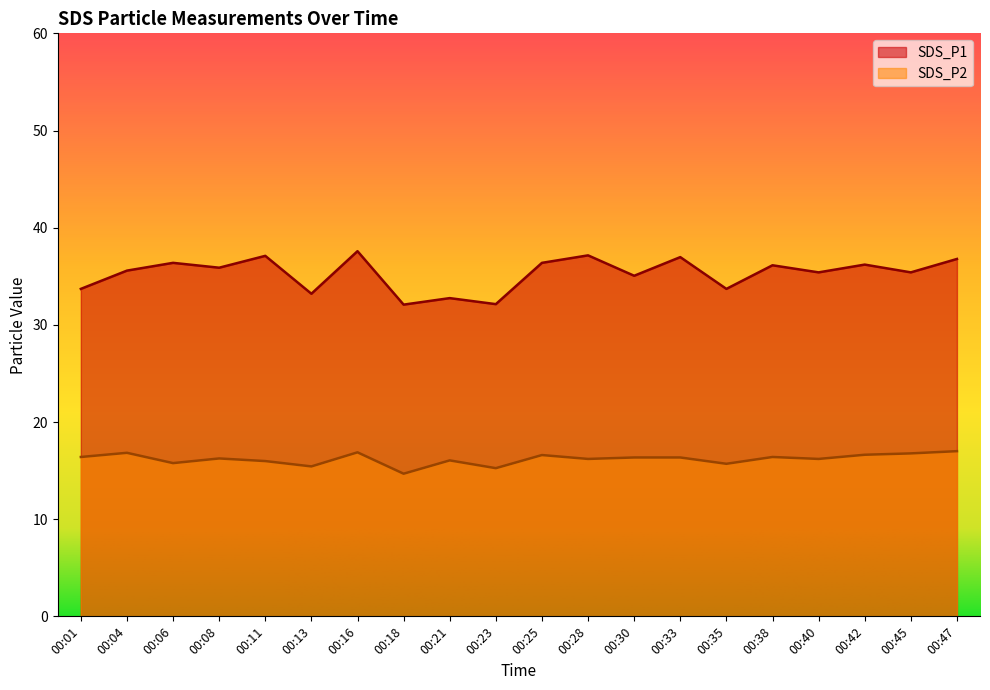

Between 00:08 and 00:28, which series saw the biggest shift?

SDS_P1